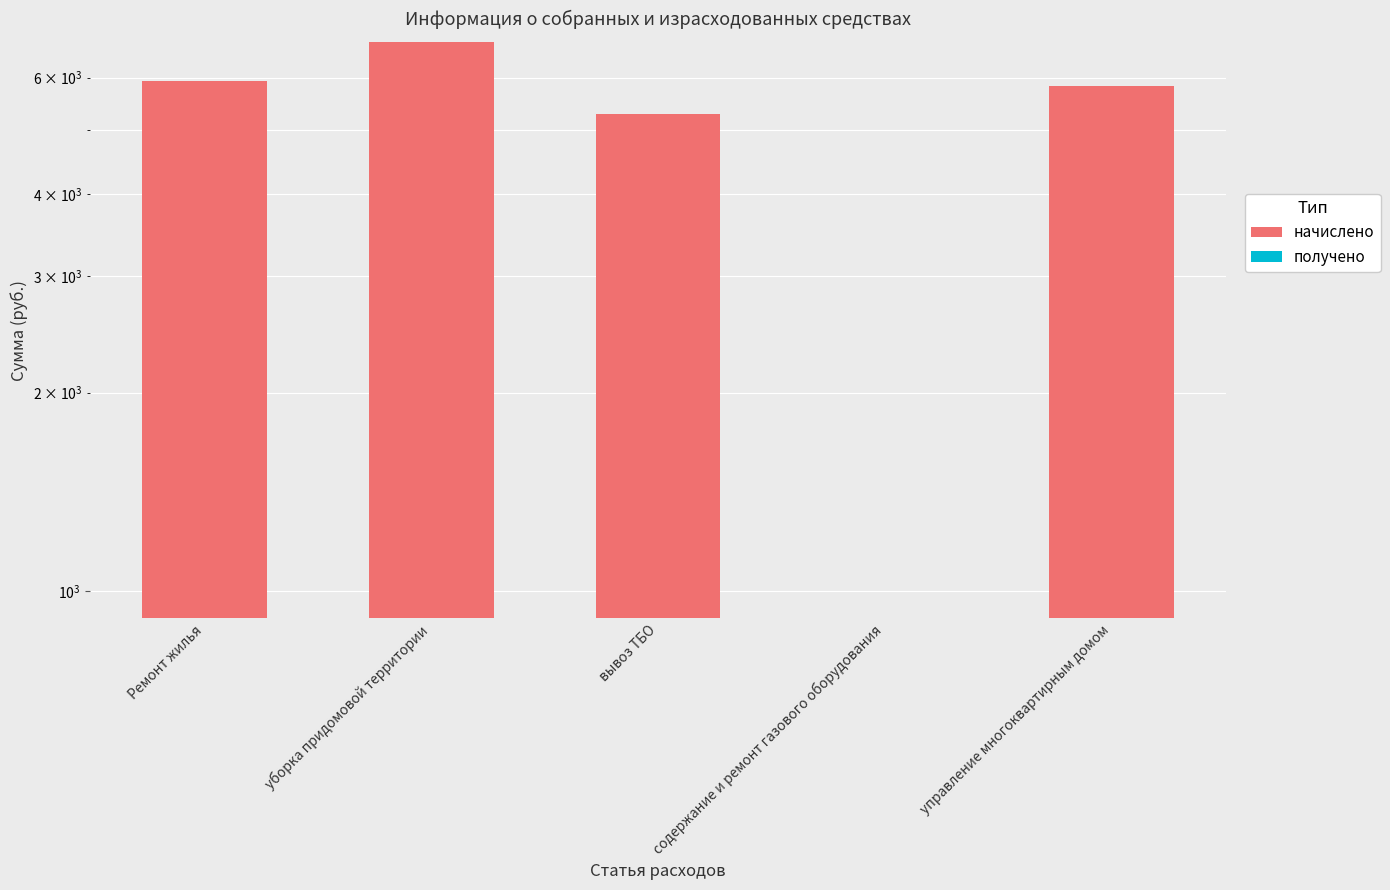

What is the sum of all начислено values?

24722.2